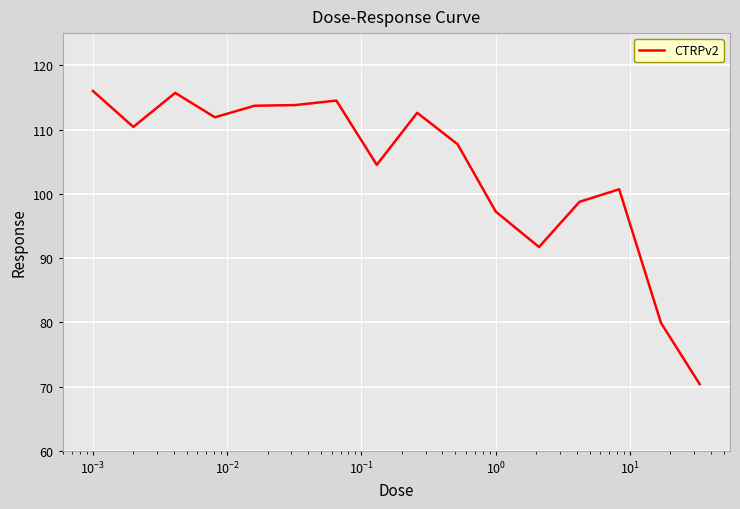

What is the minimum value shown in the chart?

70.4